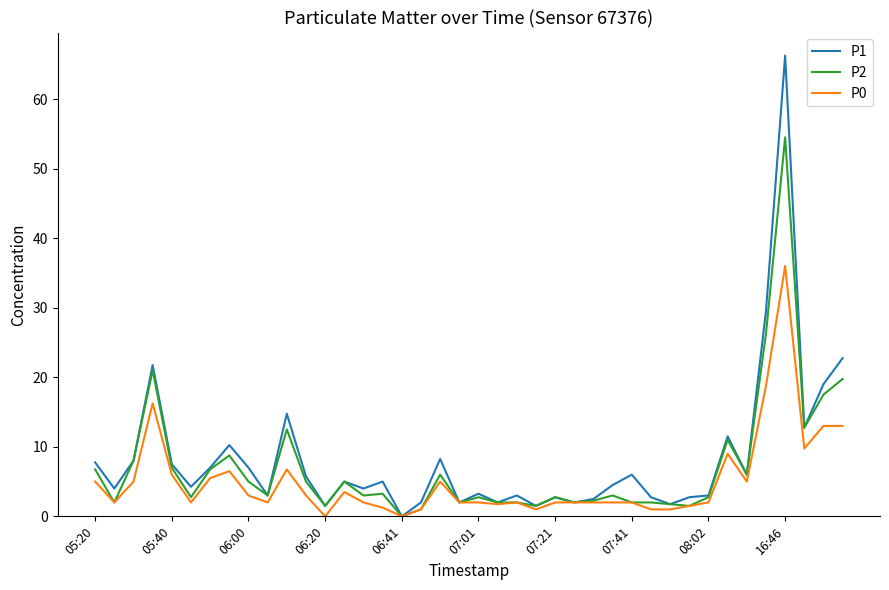

Which series has the widest spread of values?

P1